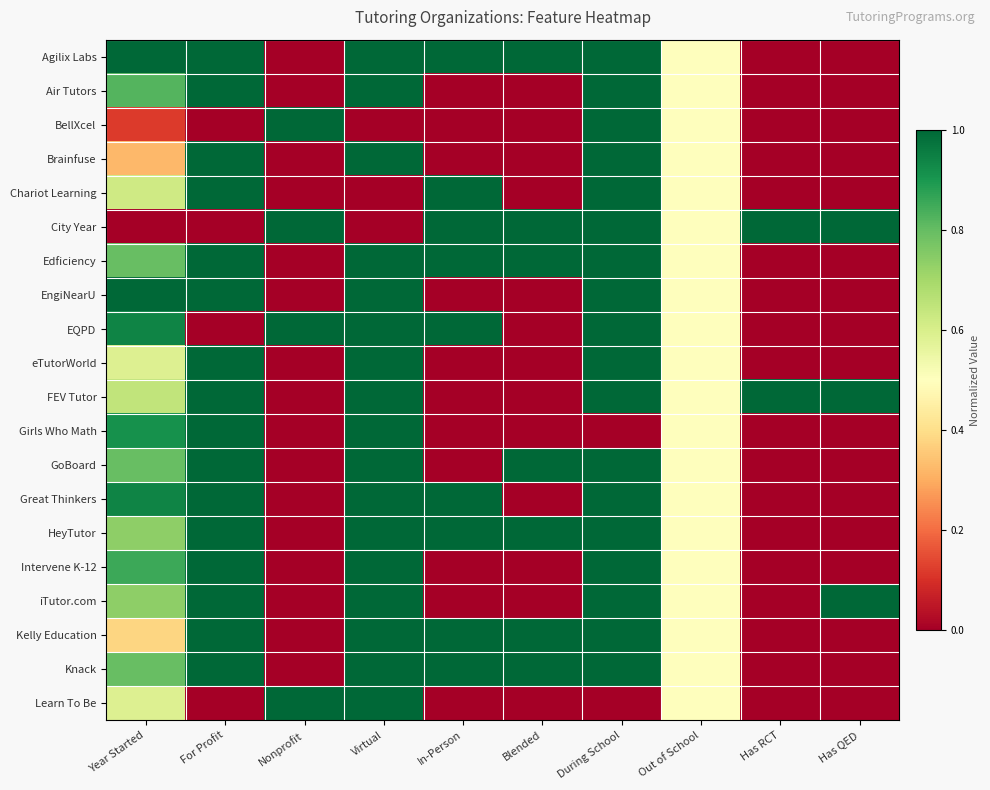

At how many categories does at least one series exceed 0?

10